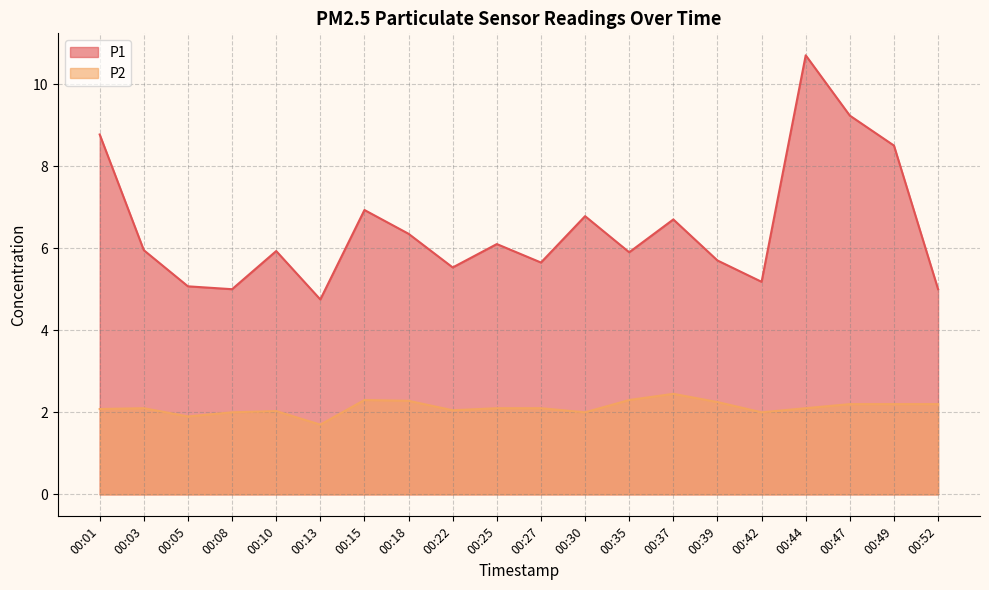

At which category does the chart reach its peak across all series?

00:44